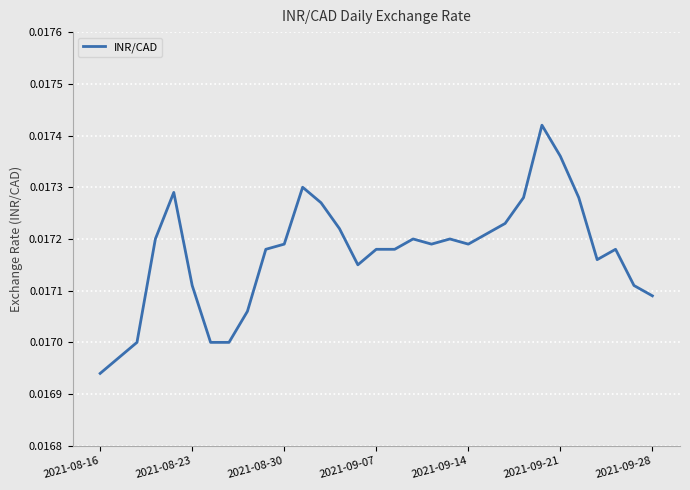

Count the values in the range 0 to 1.

31